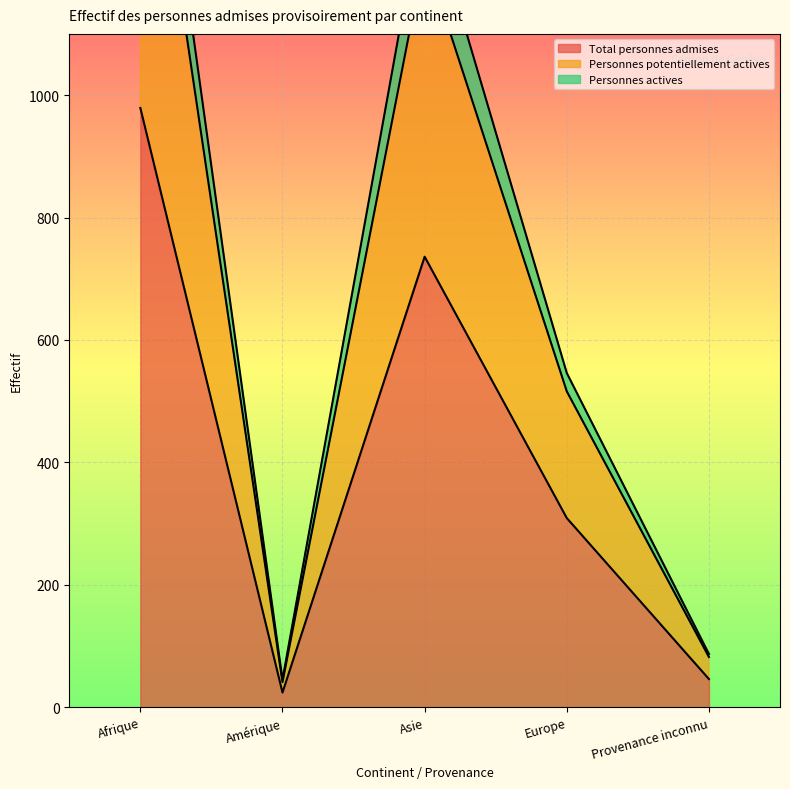

Between Europe and Provenance inconnu, which series saw the biggest shift?

Personnes potentiellement actives